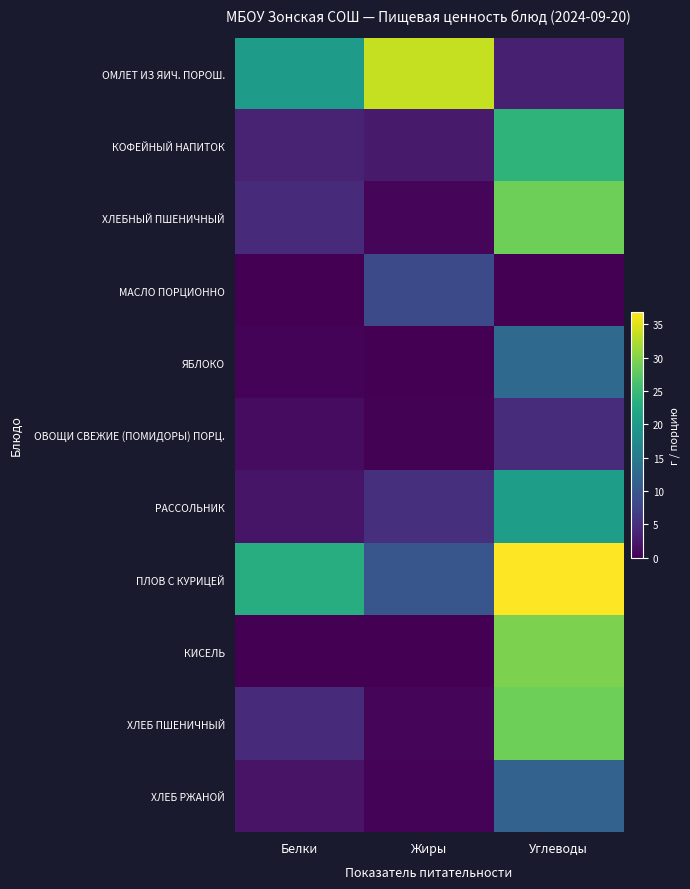

At Углеводы, list the series in order from smallest to largest.

МАСЛО ПОРЦИОННО, ОМЛЕТ ИЗ ЯИЧ. ПОРОШ., ОВОЩИ СВЕЖИЕ (ПОМИДОРЫ) ПОРЦ., ХЛЕБ РЖАНОЙ, ЯБЛОКО, РАССОЛЬНИК, КОФЕЙНЫЙ НАПИТОК, ХЛЕБНЫЙ ПШЕНИЧНЫЙ, ХЛЕБ ПШЕНИЧНЫЙ, КИСЕЛЬ, ПЛОВ С КУРИЦЕЙ